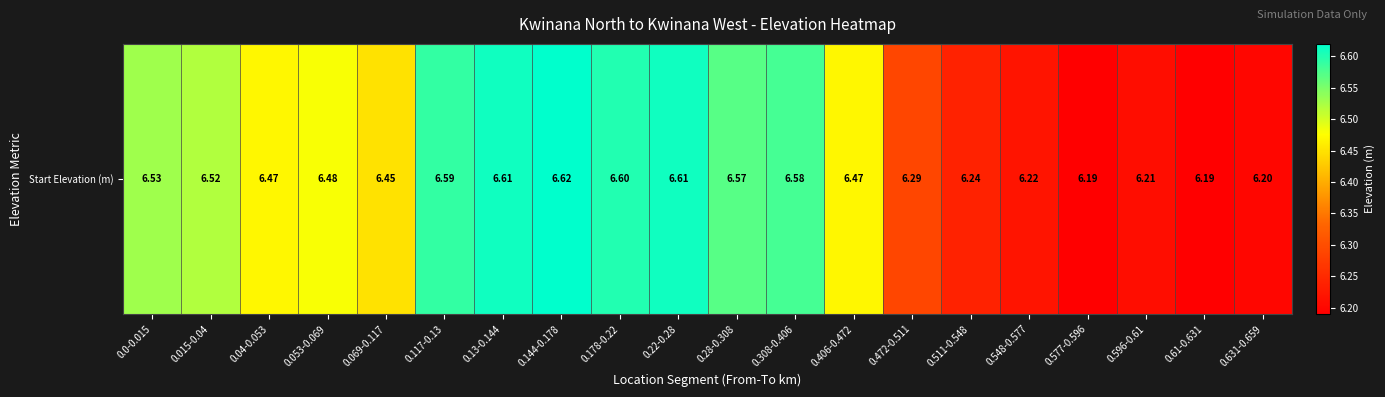

Where is the data nearest to the value 6?

0.577-0.596